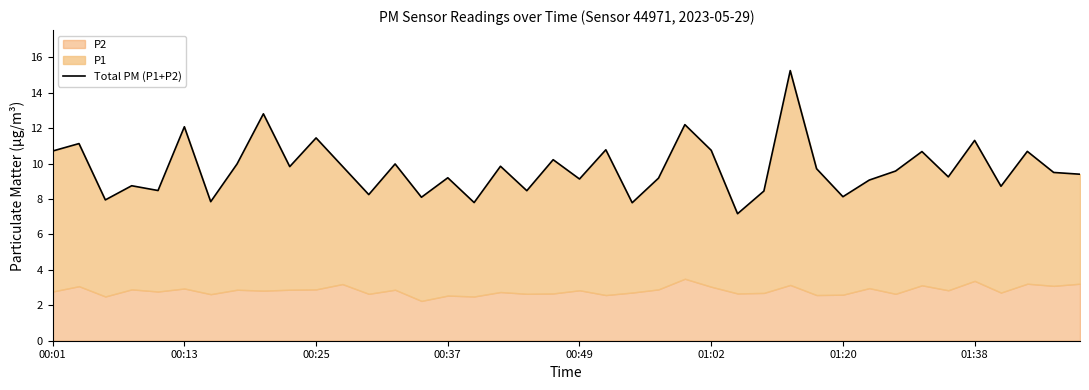

What is the smallest value displayed?

7.2